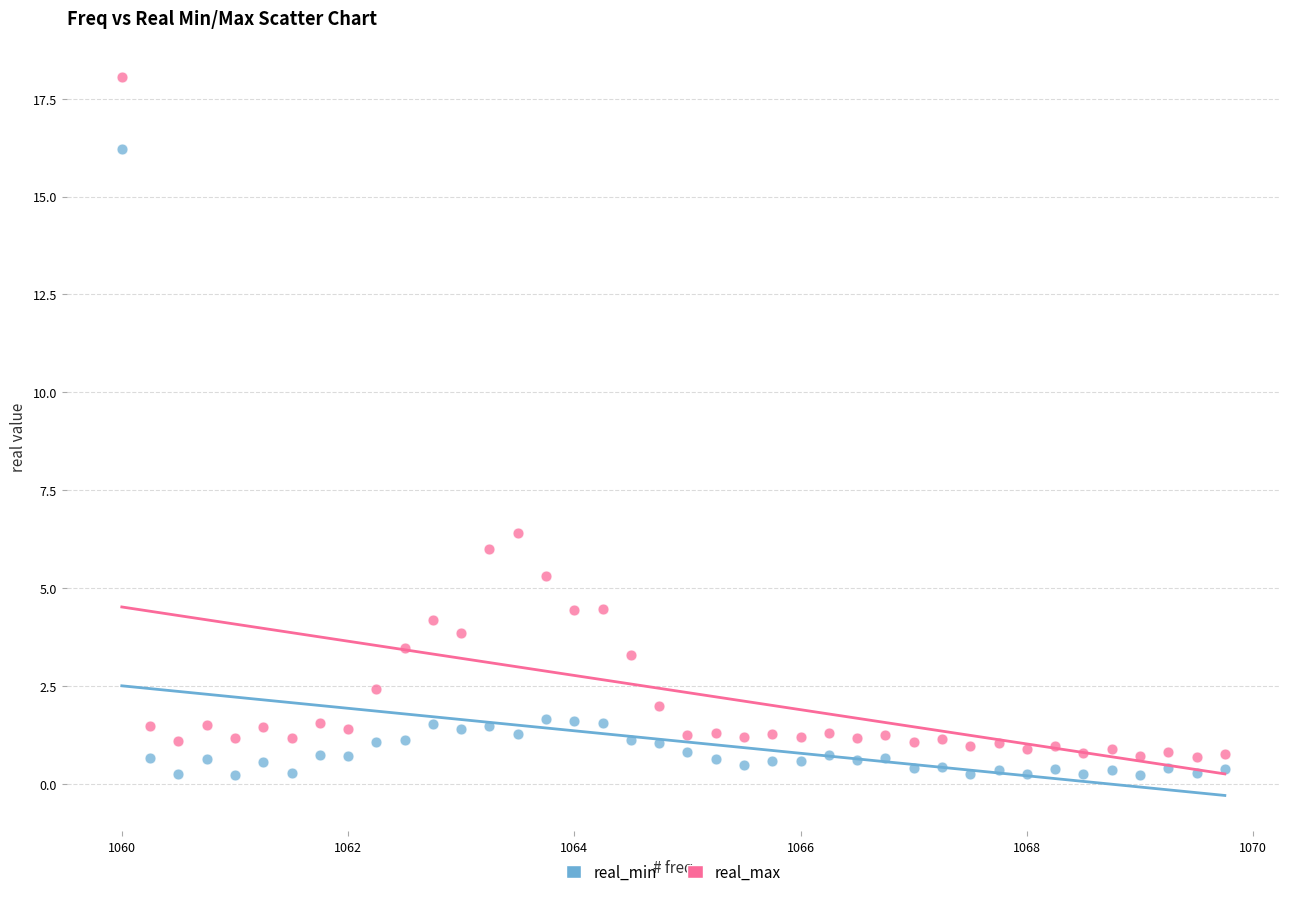

What are all the series names shown in the legend?

real_min, real_max